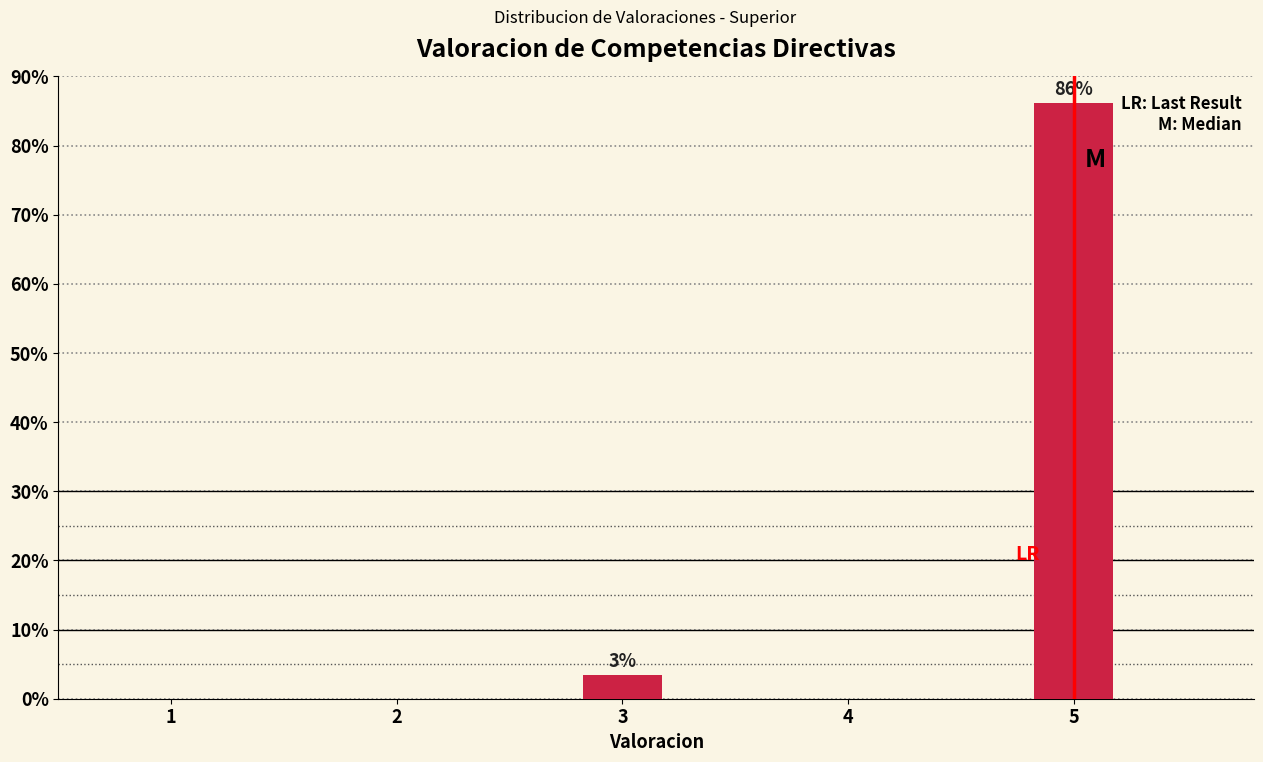

Reading left to right, transcribe all the data shown in this chart.

1=0.0	2=0.0	3=3.4	4=0.0	5=86.2